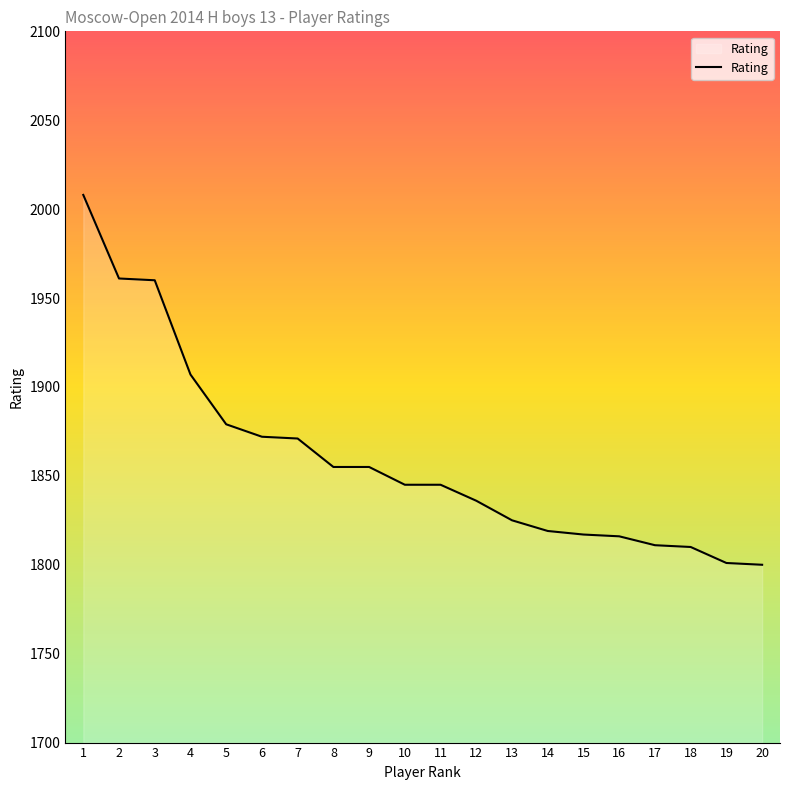

Approximately how many times larger is the value at 7 compared to 5?

1.0